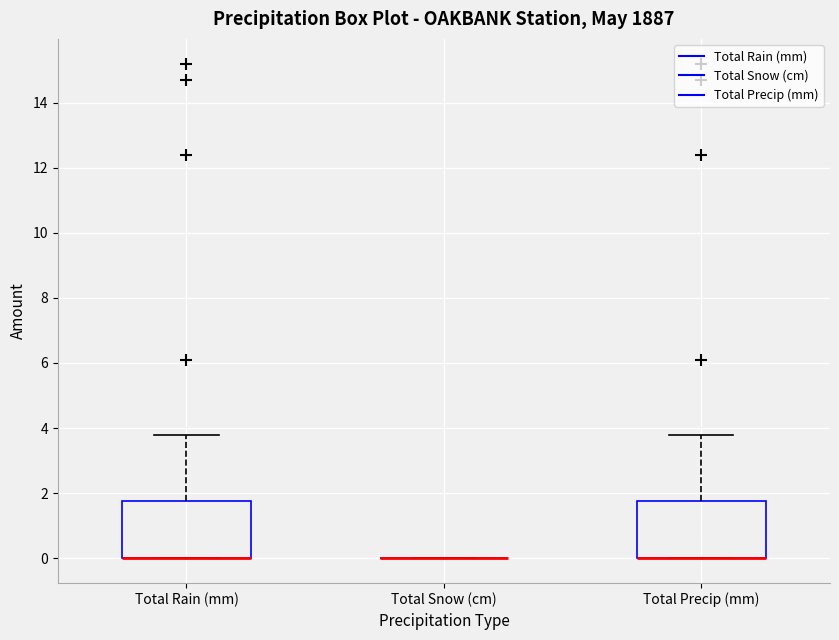

Reading left to right, read every box against the y-axis: the position of its median line, the range the box covers, and the ends of its whiskers. The values are not printed on the chart, so give them approximately, as read against the axis.

Total Rain (mm): median 0.0 (drawn on the box's lower edge), box 0.0 to 1.8, whiskers 0.0 to 3.8
Total Snow (cm): box collapsed to a line at 0.0, whiskers 0.0 to 0.0
Total Precip (mm): median 0.0 (drawn on the box's lower edge), box 0.0 to 1.8, whiskers 0.0 to 3.8